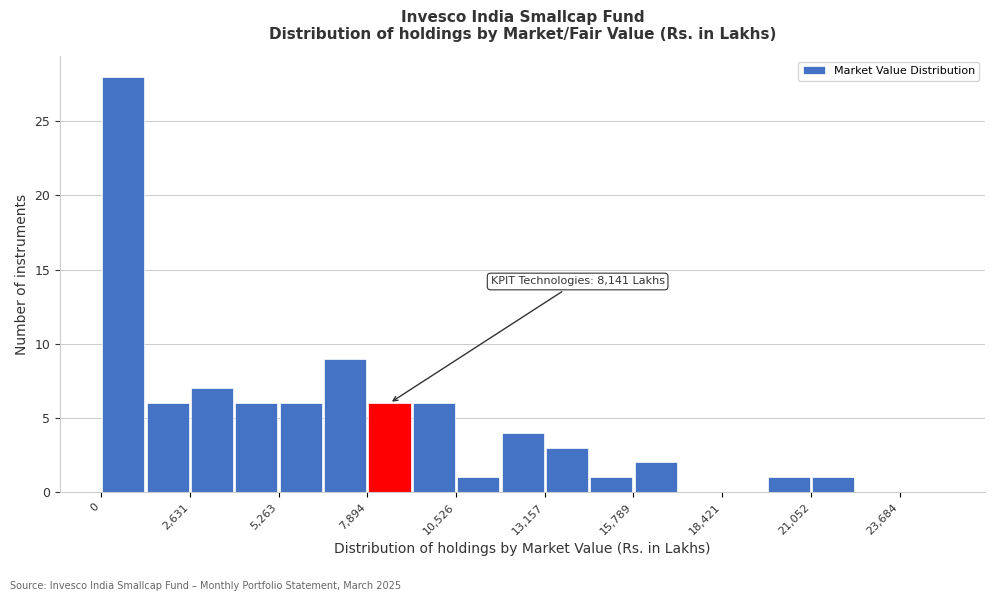

Around what value on the x-axis is the tallest bar? Give the approximate position of its centre, as read against the axis.

500